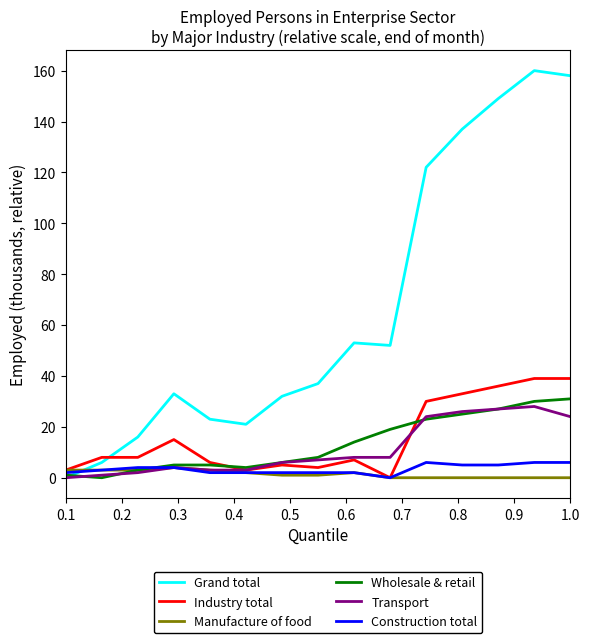

Rank the series by their maximum value, from highest to lowest.

Grand total, Industry total, Wholesale & retail, Transport, Construction total, Manufacture of food